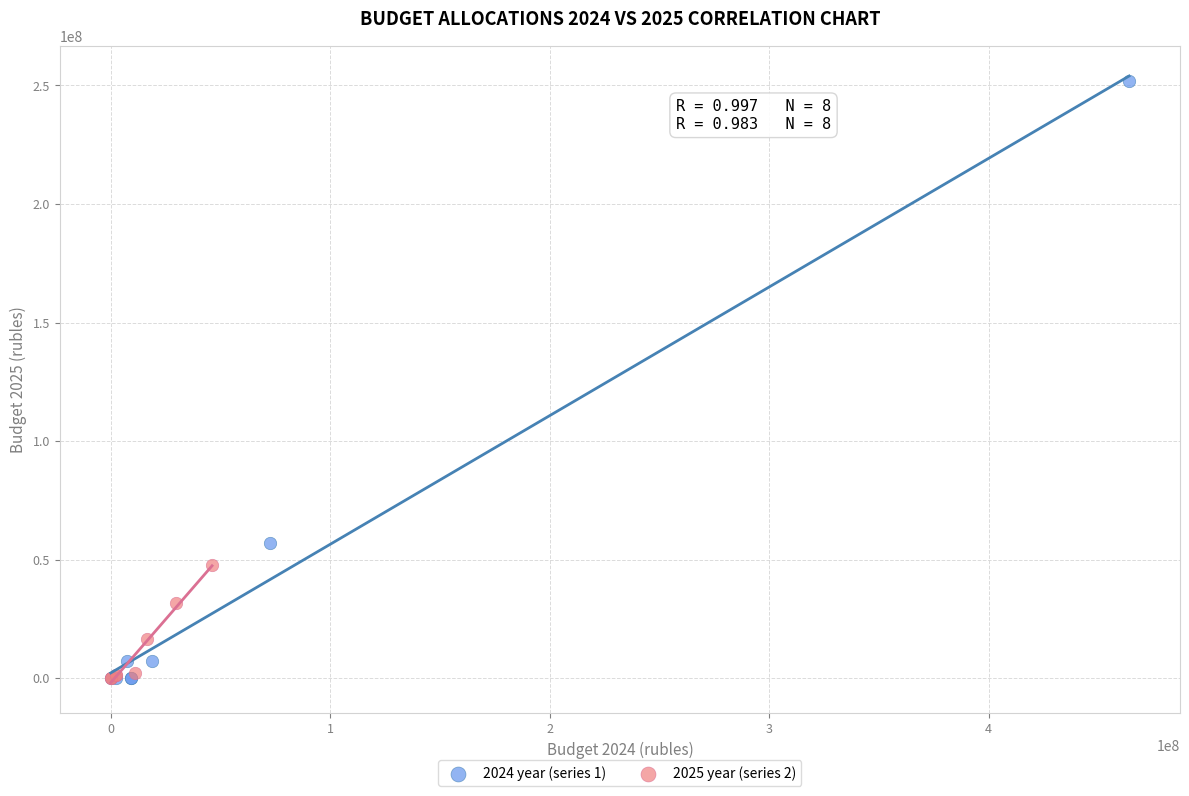

Which series has the widest spread of Y values?

2024 year (series 1)